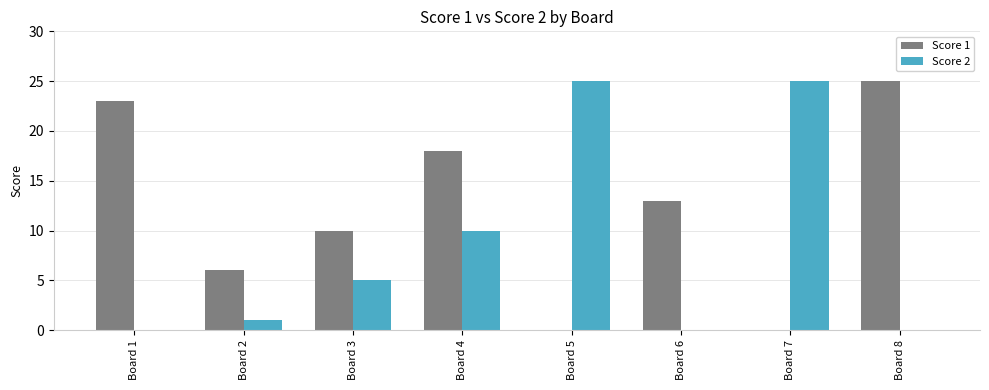

Reading right to left, list all the values displayed in this chart.

Score 1: 25	0	13	0	18	10	6	23
Score 2: 0	25	0	25	10	5	1	0